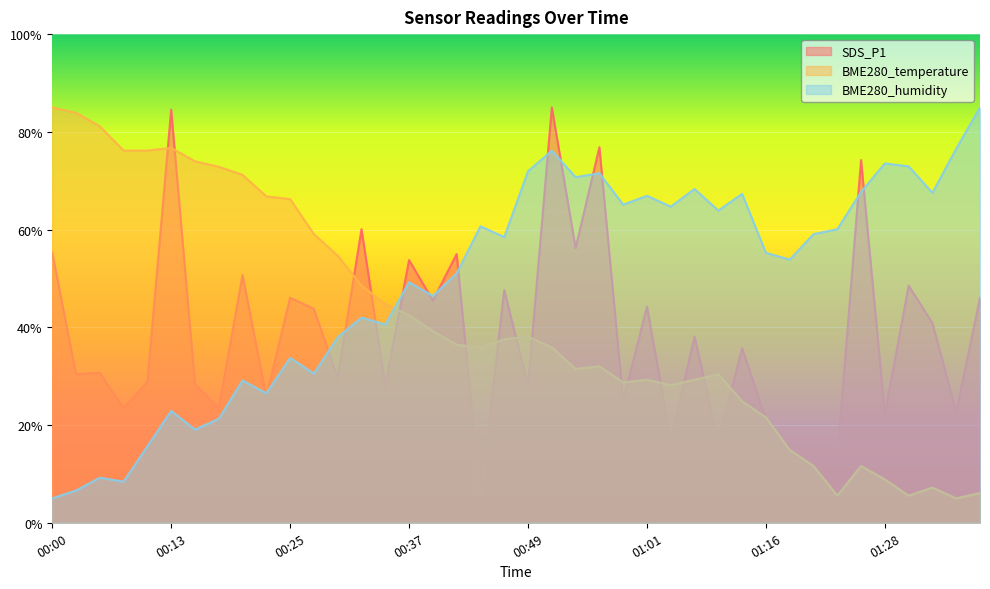

What is the smallest value displayed?

5.0